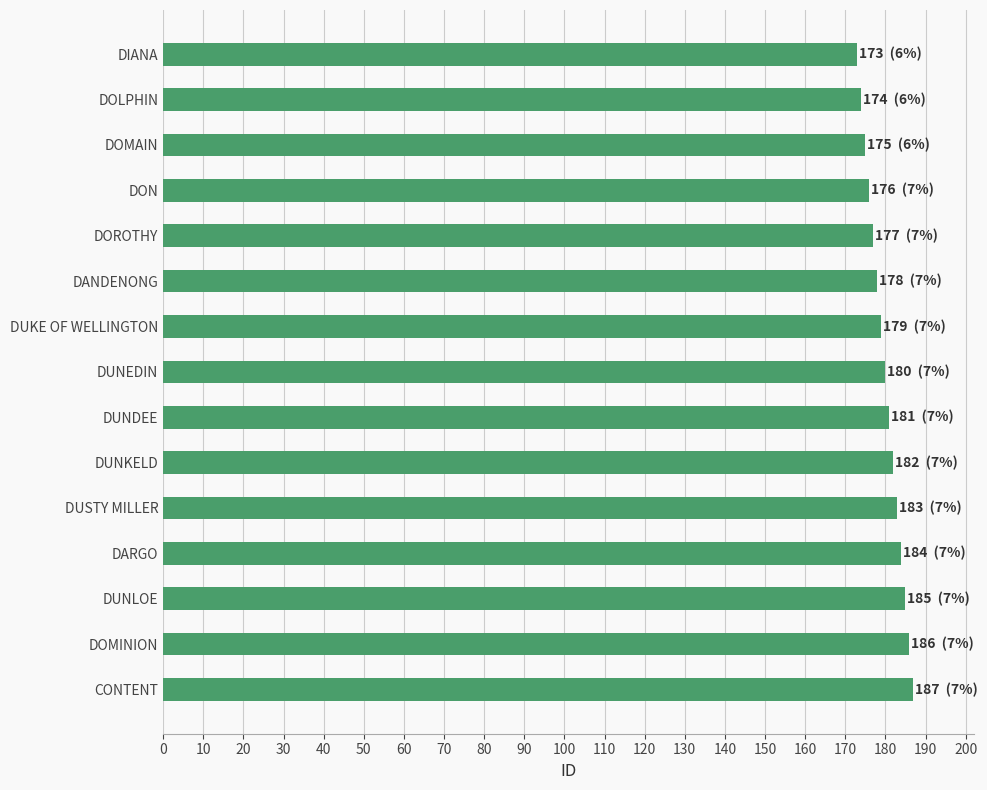

Reading bottom to top, extract all data points from this chart.

187	186	185	184	183	182	181	180	179	178	177	176	175	174	173